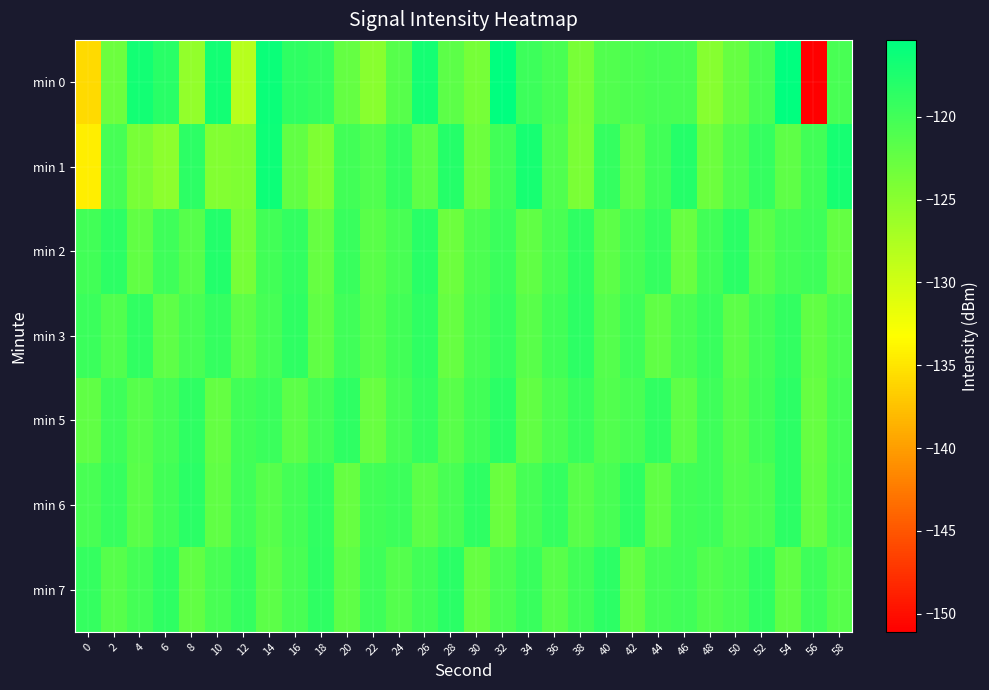

What is the difference between the highest and lowest values at 16?

3.6